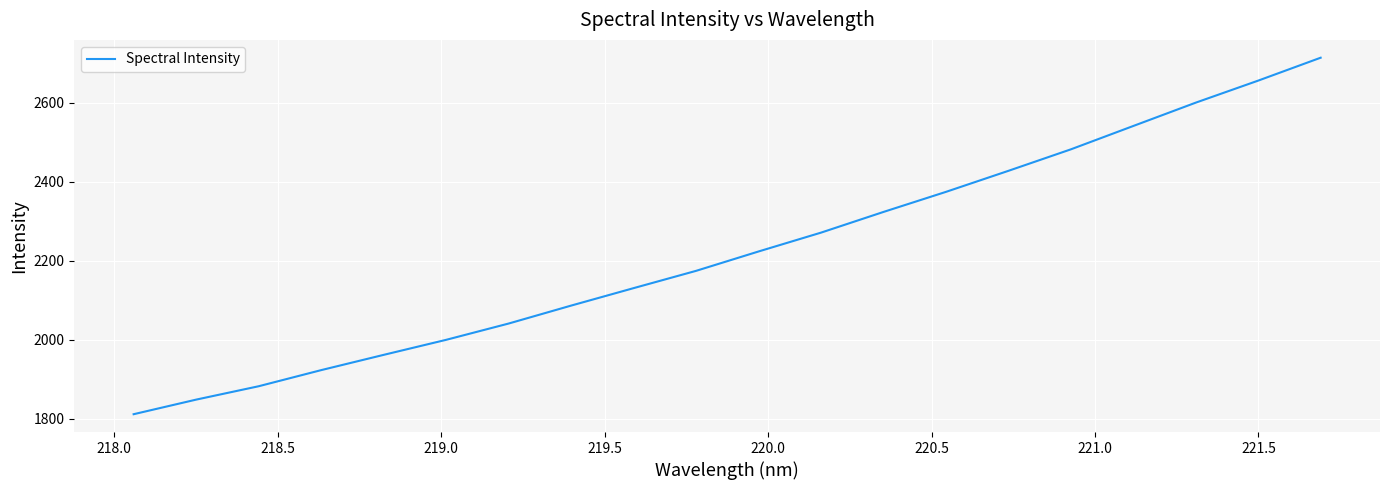

What is the difference between the maximum and minimum values?

903.2